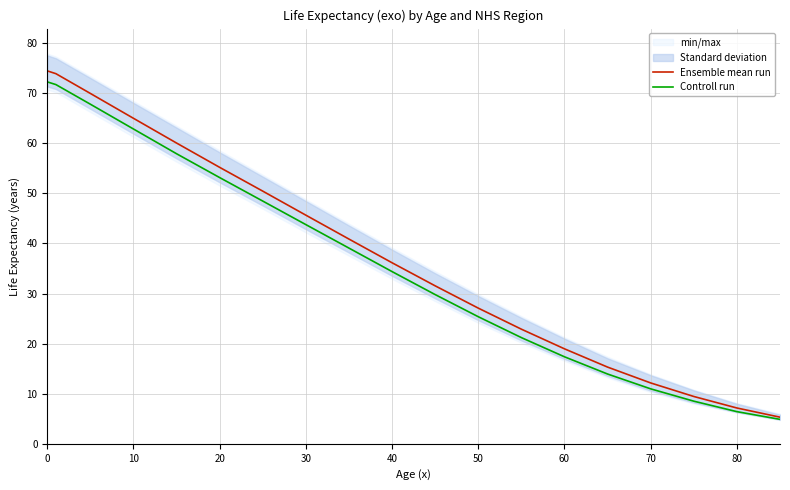

Which series has the largest total across all categories?

Ensemble mean run